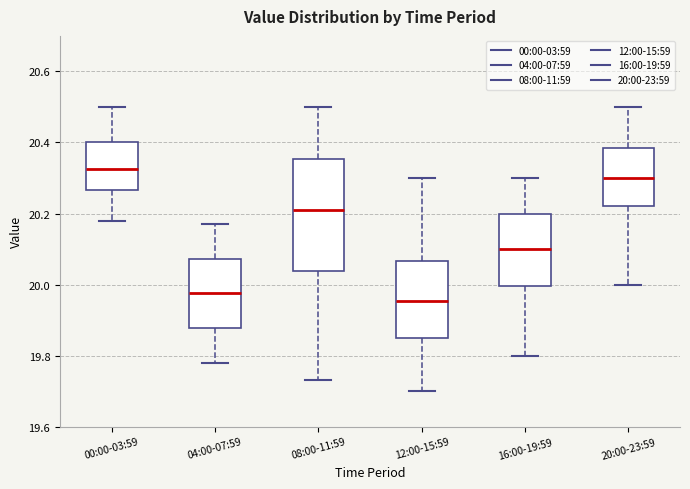

Comparing the boxes themselves (not the whiskers), which one is the tallest?

08:00-11:59